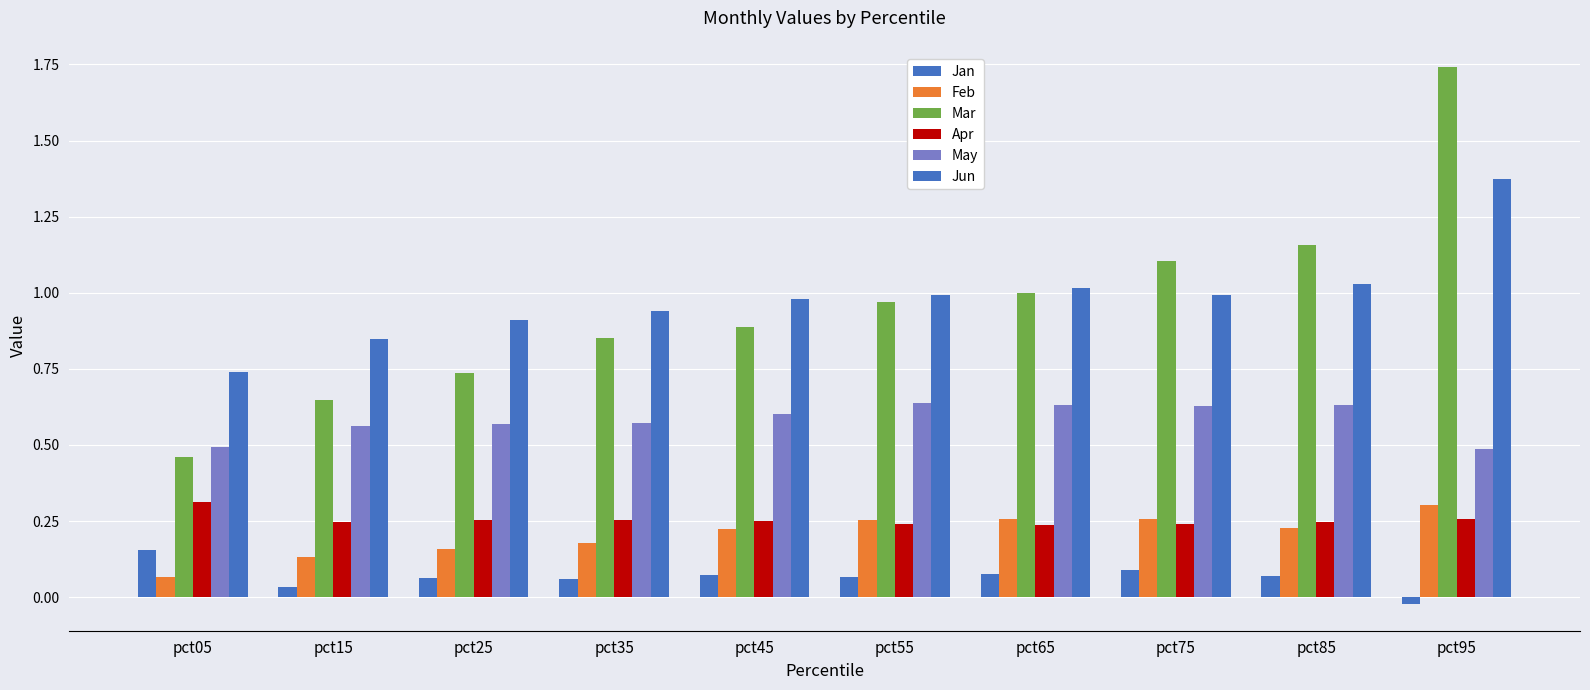

How many categories are shown in the chart?

10